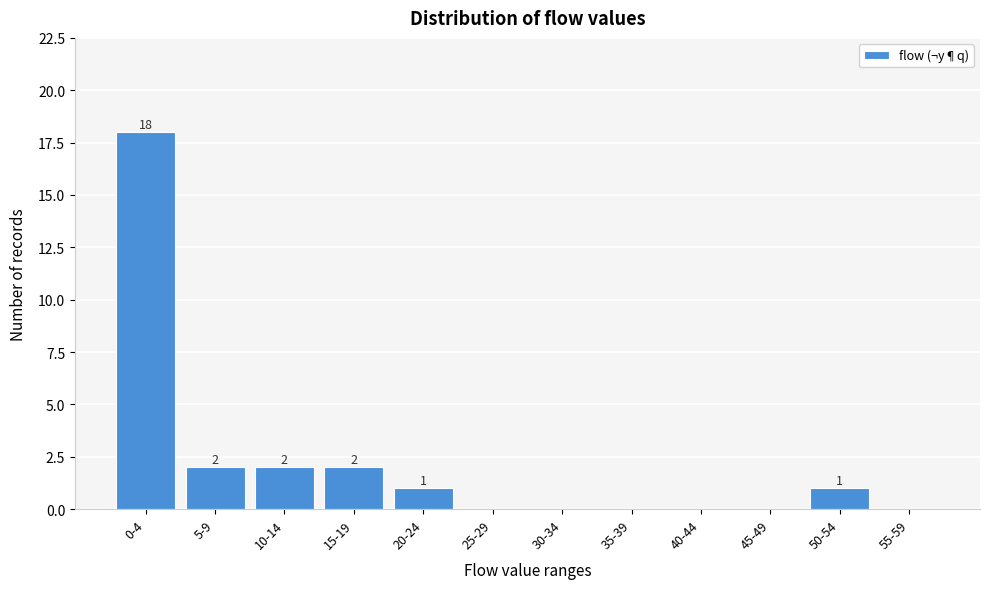

Reading left to right, extract all data points from this chart.

0-4=18	5-9=2	10-14=2	15-19=2	20-24=1	25-29=0	30-34=0	35-39=0	40-44=0	45-49=0	50-54=1	55-59=0